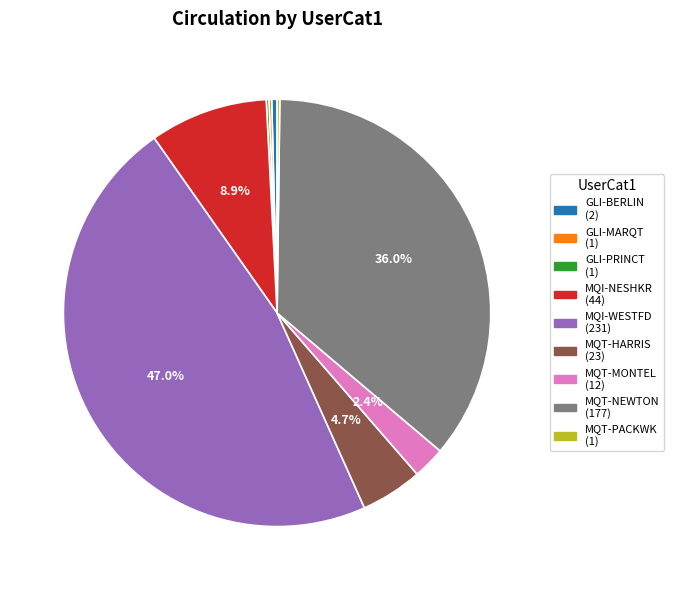

Is there a majority slice in this chart?

No